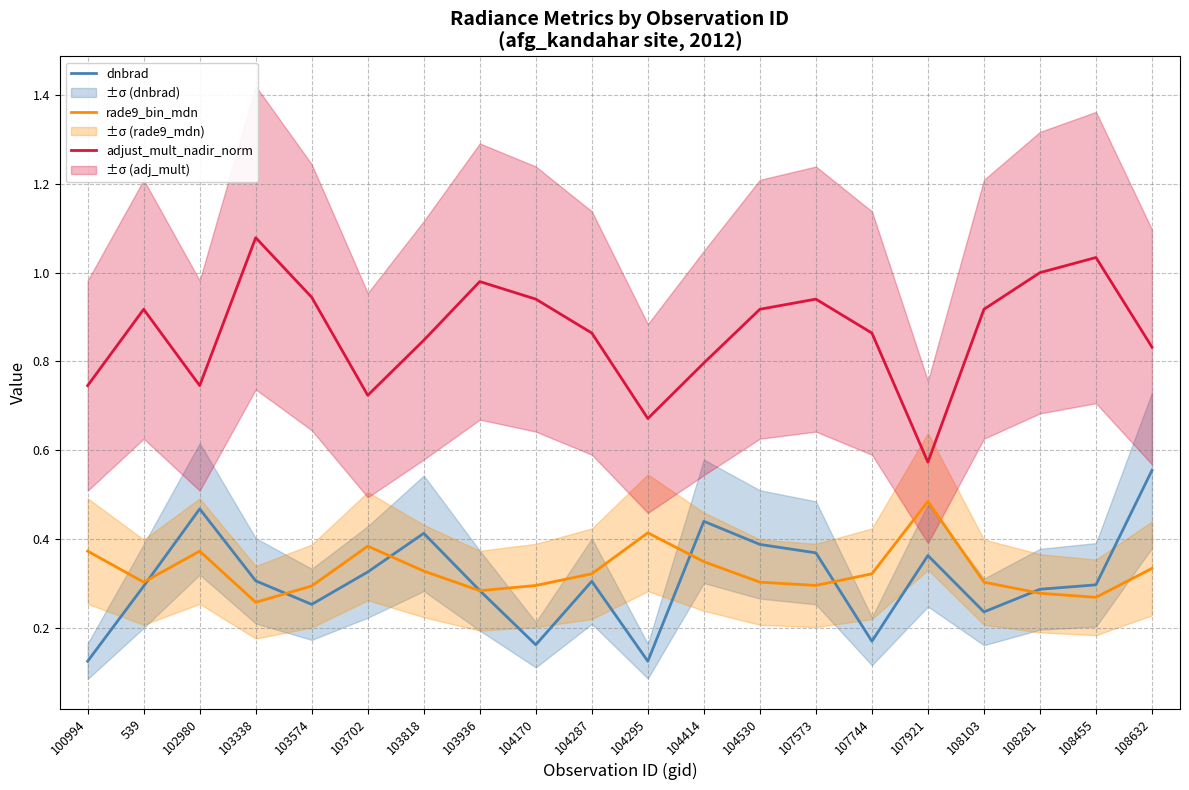

What are all the series names shown in the legend?

dnbrad, rade9_bin_mdn, adjust_mult_nadir_norm